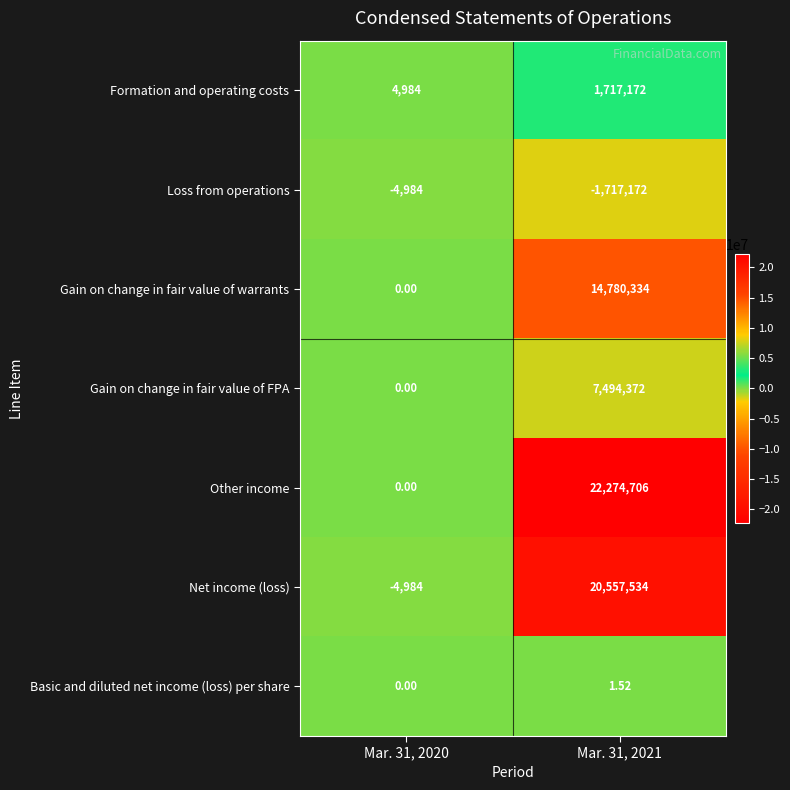

Which series has the widest spread of values?

Other income